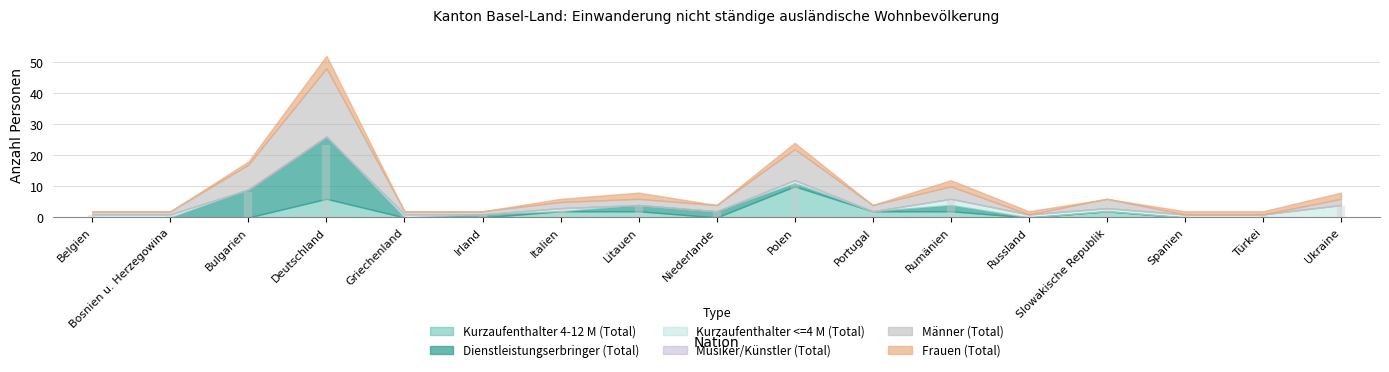

List the series in order of their peak value, highest first.

Männer (Total), Dienstleistungserbringer (Total), Kurzaufenthalter 4-12 M (Total), Kurzaufenthalter <=4 M (Total), Frauen (Total), Musiker/Künstler (Total)